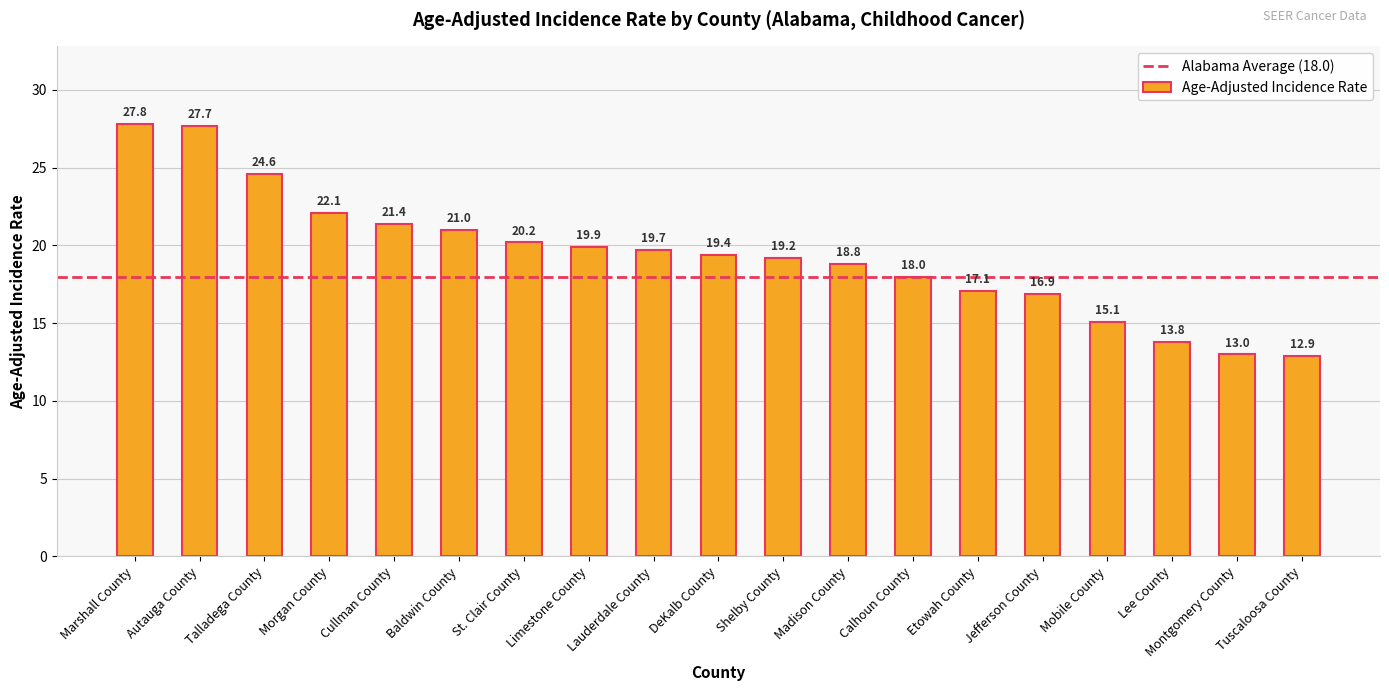

What is the smallest value displayed?

12.9